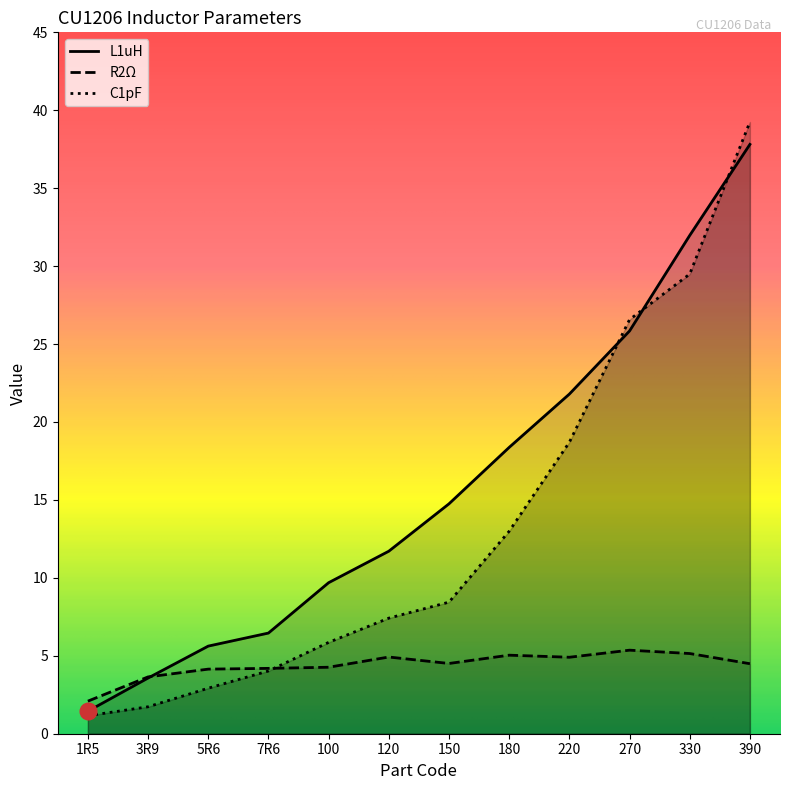

How many lines are shown in the chart?

3